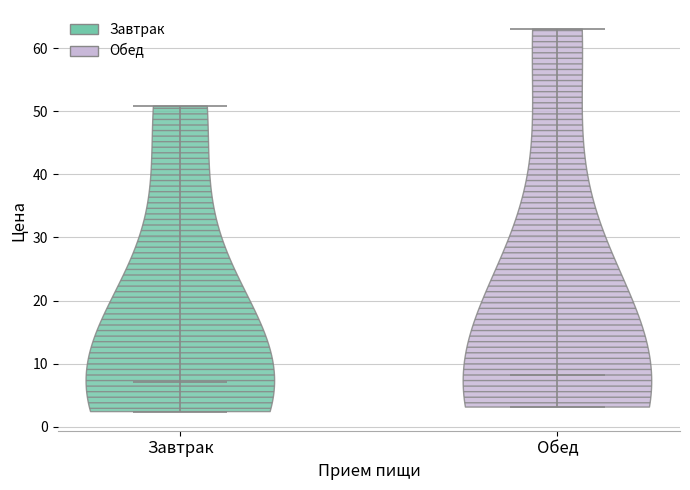

What is the highest point the violin for Обед reaches on the y-axis? The values are not printed on the chart, so give them approximately, as read against the axis.

63